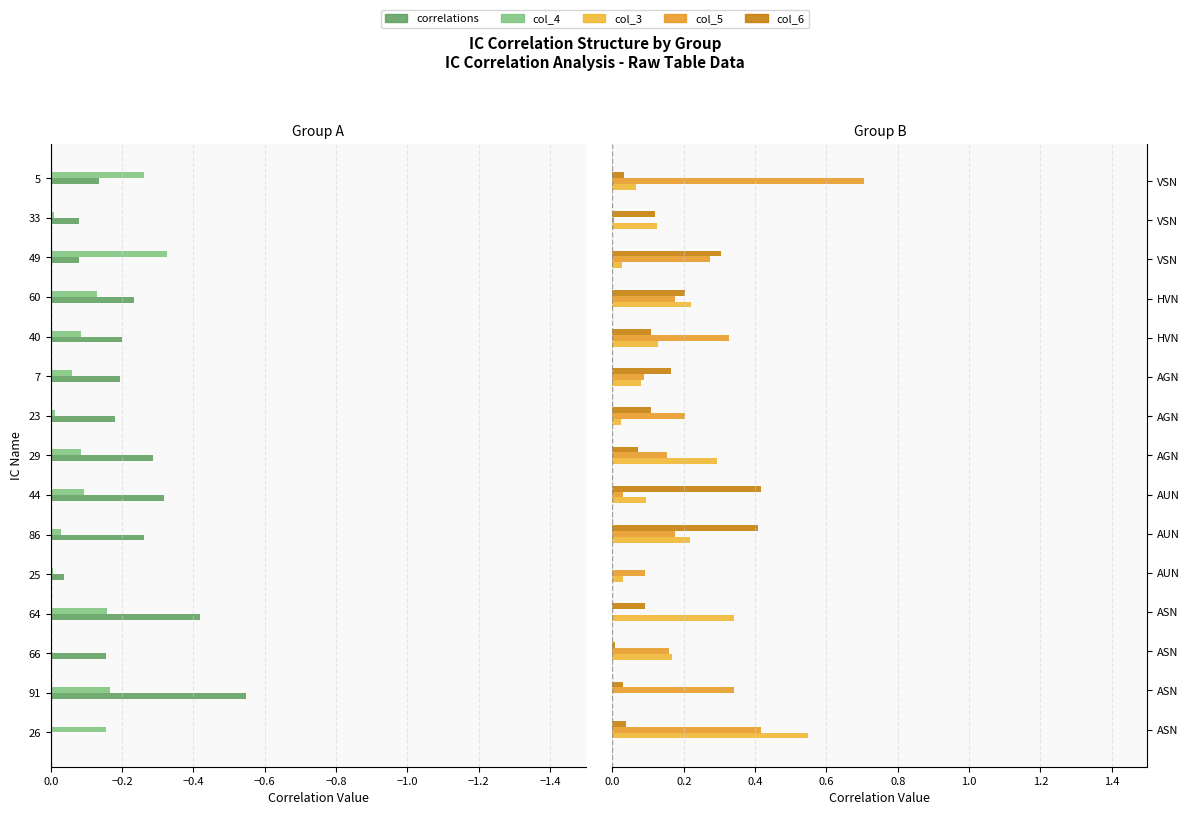

The value of correlations at 91 is -0.8. True or false?

False